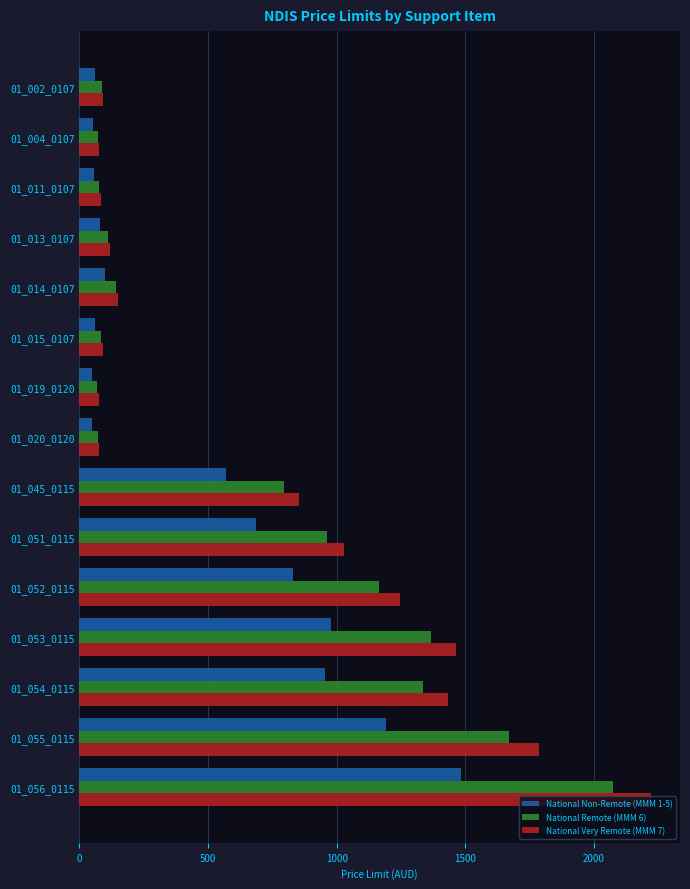

What is the average value of the National Remote (MMM 6) series?

671.9